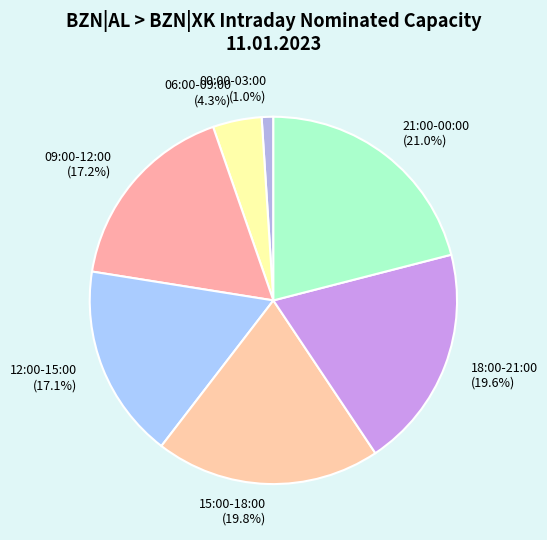

Combined, what portion of the pie is 21:00-00:00 and 12:00-15:00?

38.1%